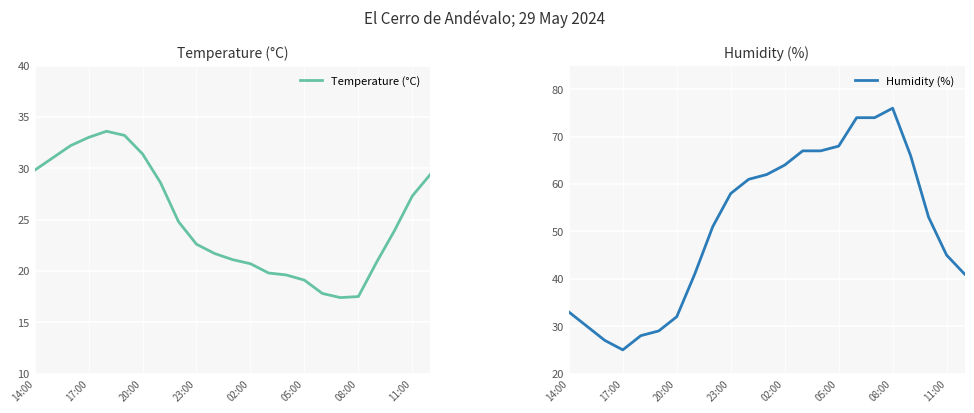

How many data points in Temperature (°C) are less than 23?

11